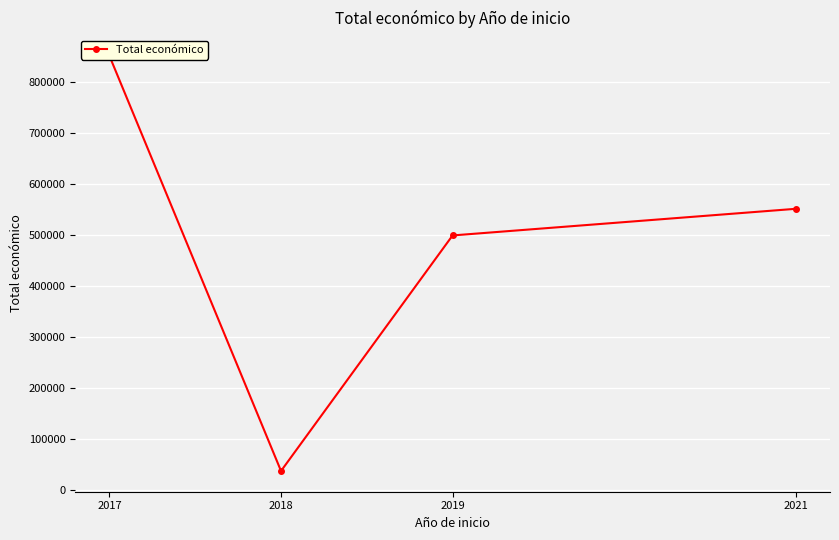

Approximately how many times larger is the value at 2017 compared to 2021?

1.5